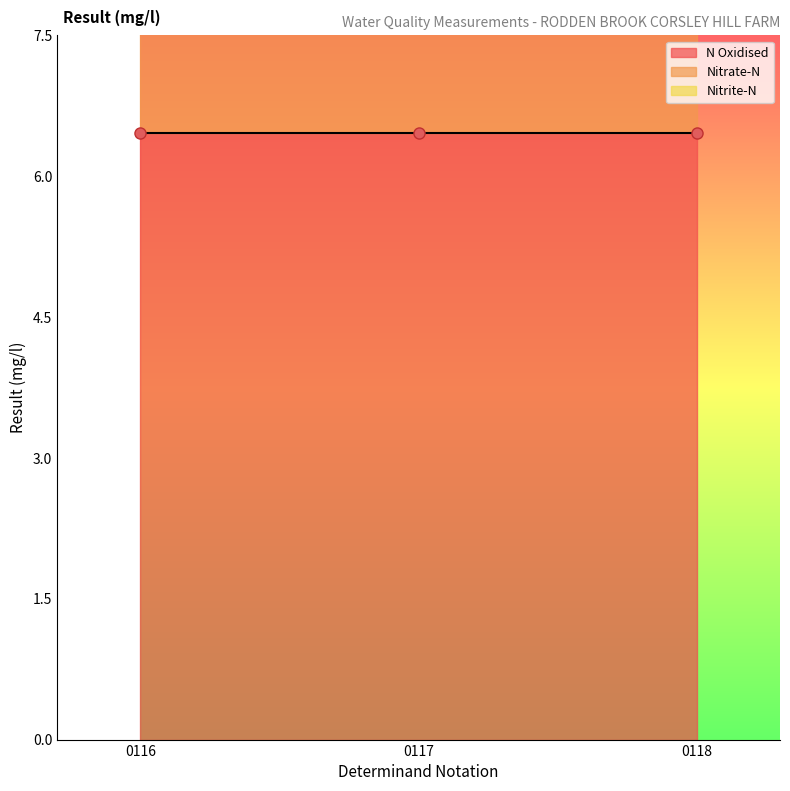

Reading left to right, what are all the values shown in this chart?

N Oxidised: 6.5	6.5	6.5
Nitrate-N: 6.5	6.5	6.5
Nitrite-N: 0.0	0.0	0.0